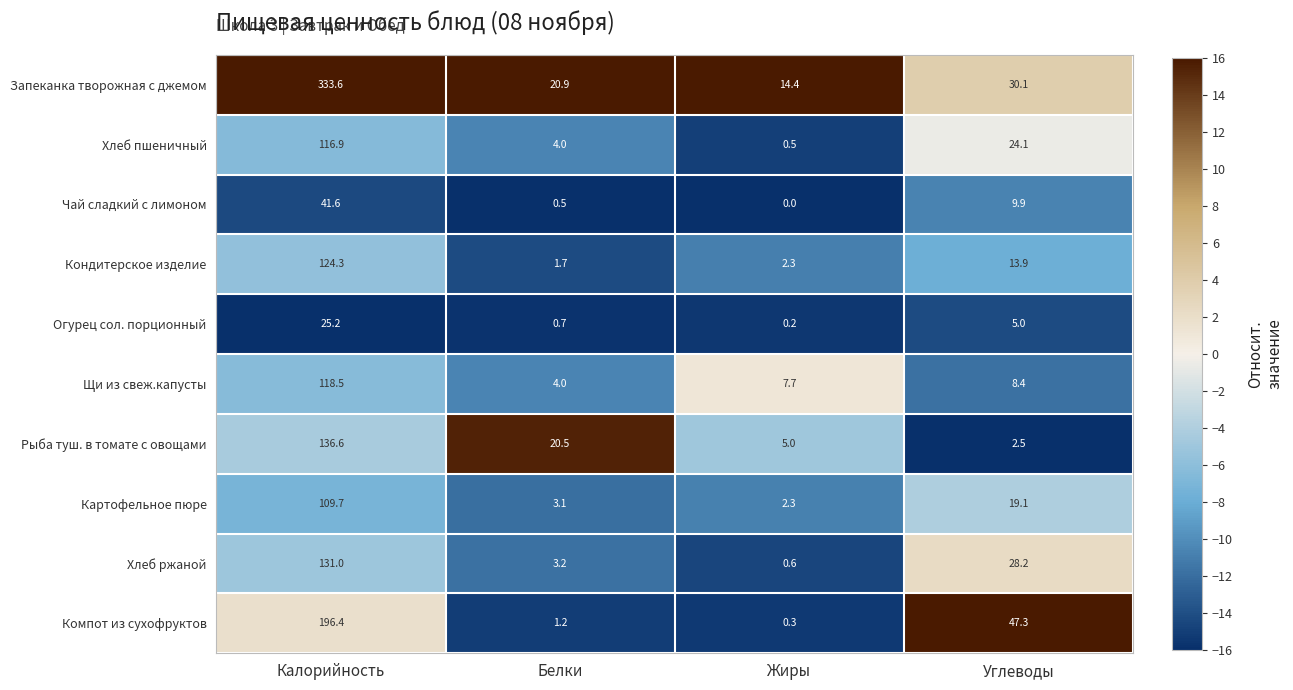

Rank the series by their maximum value, from highest to lowest.

Запеканка творожная с джемом, Компот из сухофруктов, Рыба туш. в томате с овощами, Хлеб ржаной, Кондитерское изделие, Щи из свеж.капусты, Хлеб пшеничный, Картофельное пюре, Чай сладкий с лимоном, Огурец сол. порционный